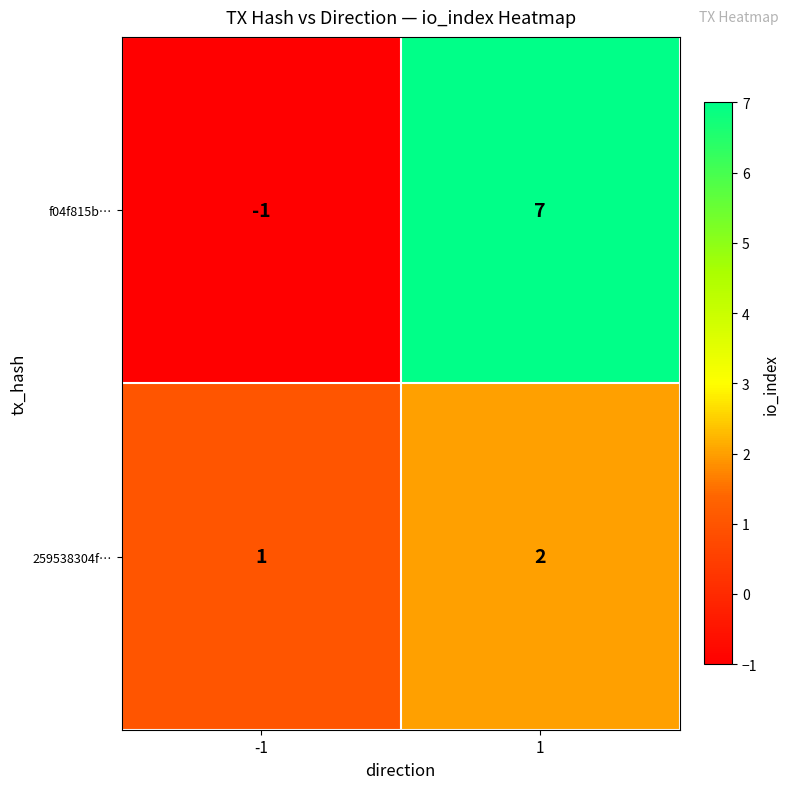

How many series are shown in this chart?

2